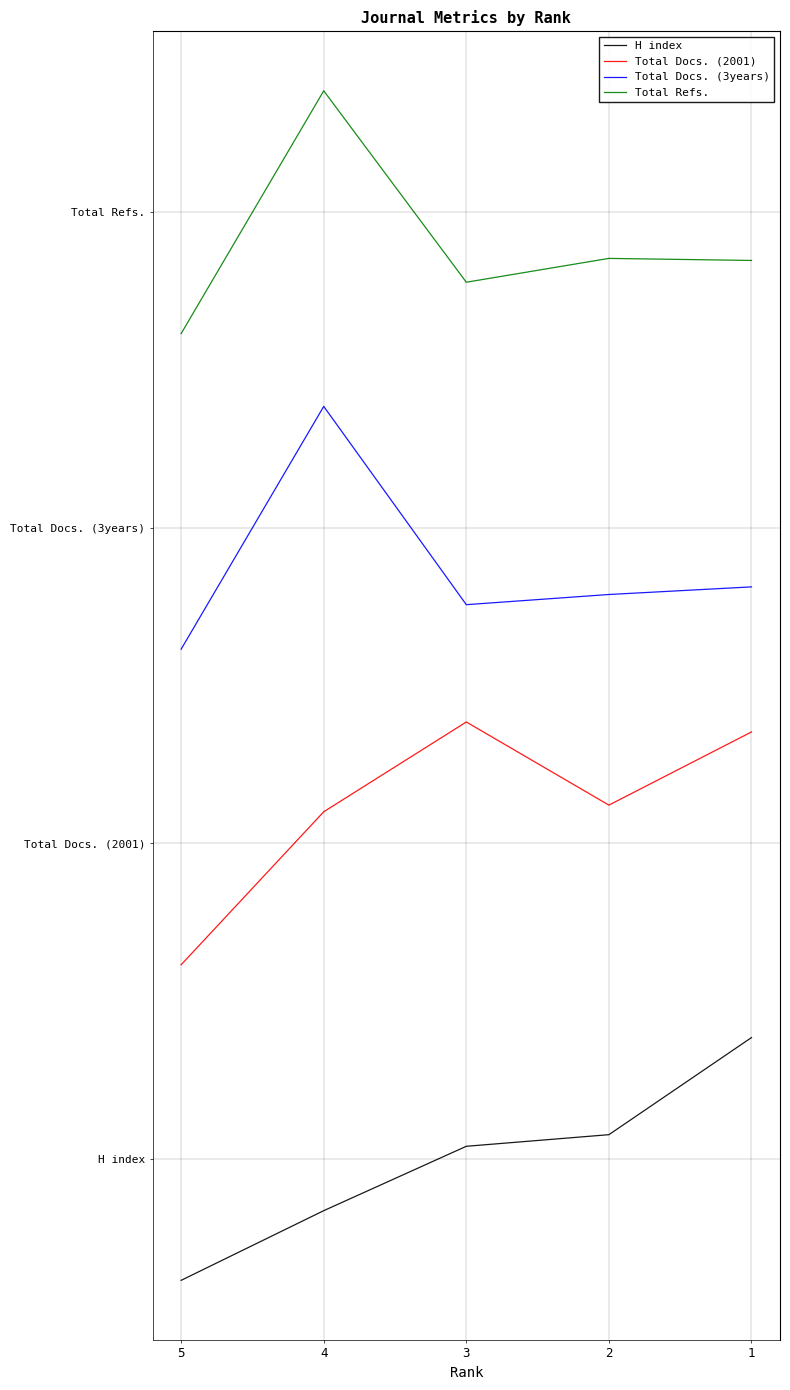

What are all the series names shown in the legend?

H index, Total Docs. (2001), Total Docs. (3years), Total Refs.